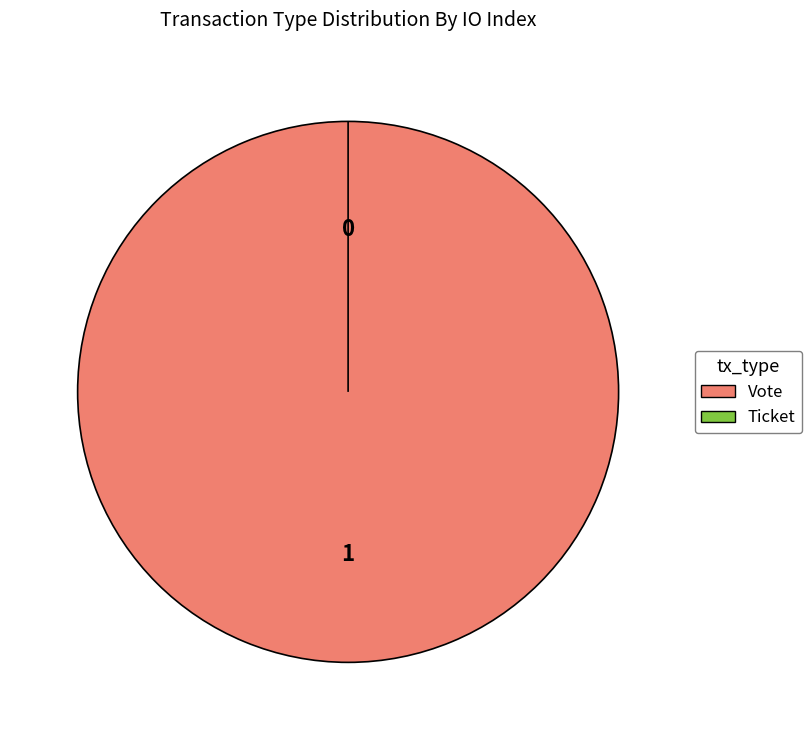

True or false: Ticket accounts for 0% of the total.

True